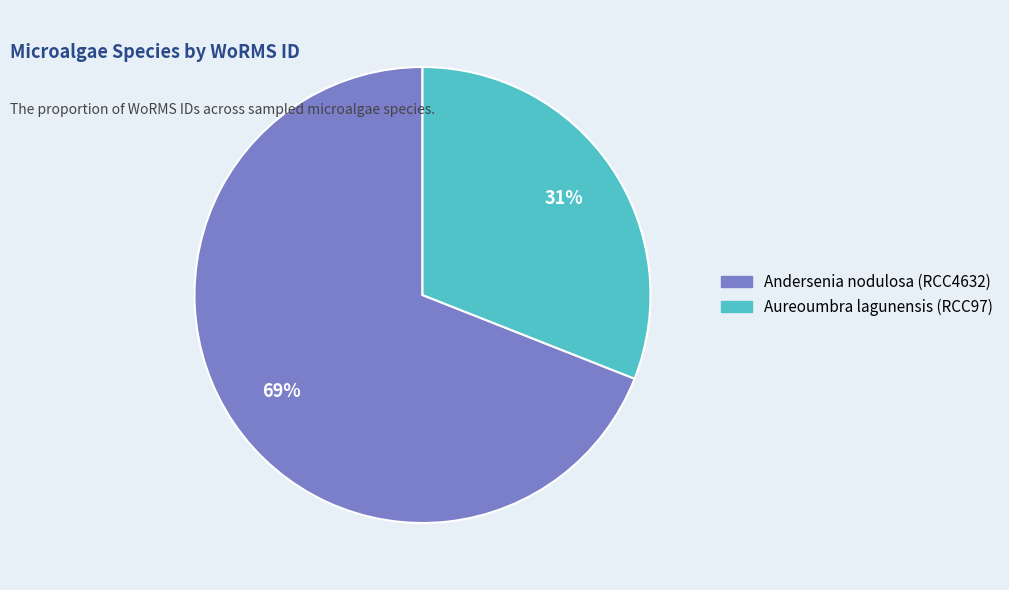

Which slice is the largest?

Andersenia nodulosa (RCC4632)